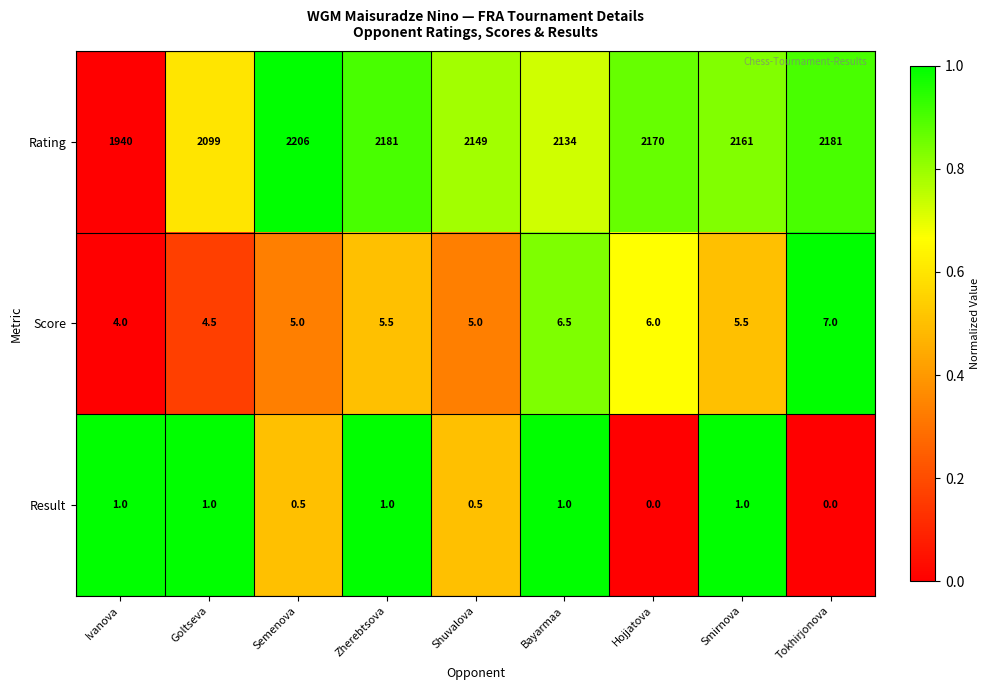

Reading left to right, transcribe all the data shown in this chart.

Rating: 1940.0	2099.0	2206.0	2181.0	2149.0	2134.0	2170.0	2161.0	2181.0
Score: 4.0	4.5	5.0	5.5	5.0	6.5	6.0	5.5	7.0
Result: 1.0	1.0	0.5	1.0	0.5	1.0	0.0	1.0	0.0